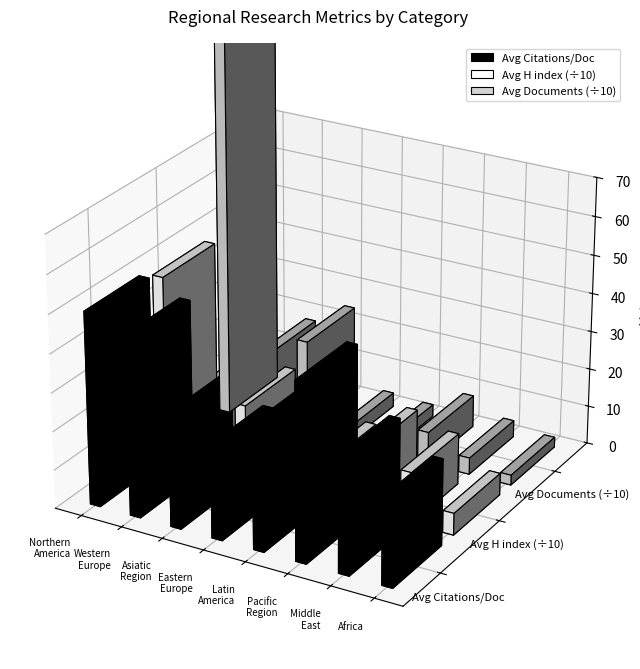

What is the difference between the maximum and second lowest values in the Avg H index series?

376.1